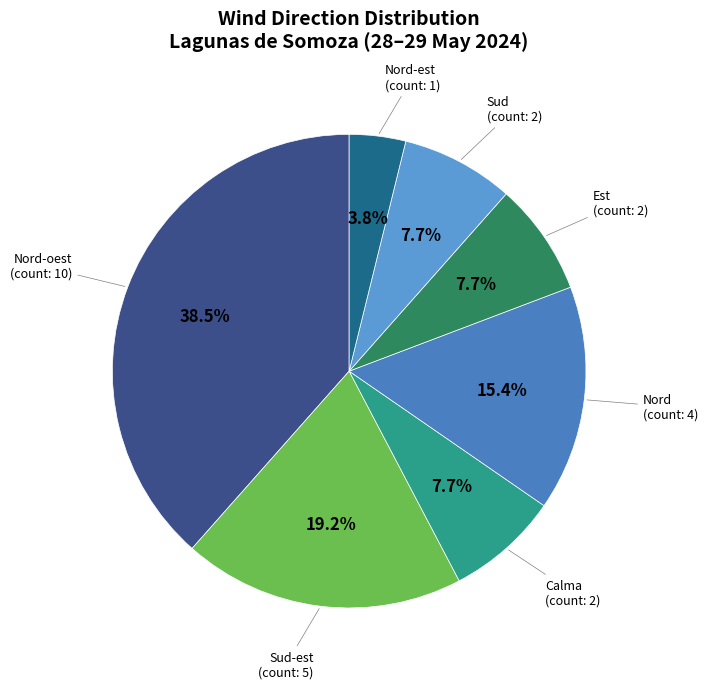

Combined, do Nord-oest and Nord account for over 50%?

Yes